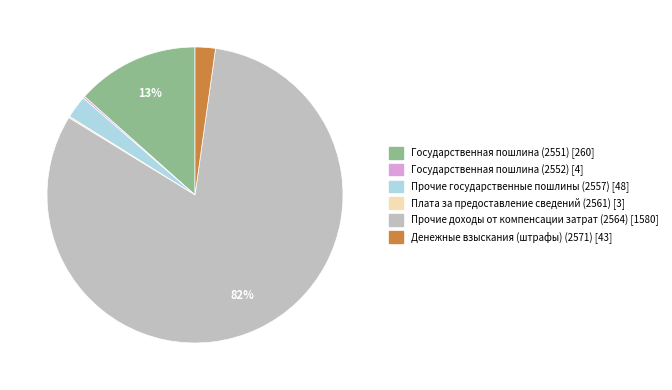

Which has a higher value, Прочие доходы от компенсации затрат (2564) [1580] or Денежные взыскания (штрафы) (2571) [43]?

Прочие доходы от компенсации затрат (2564) [1580]